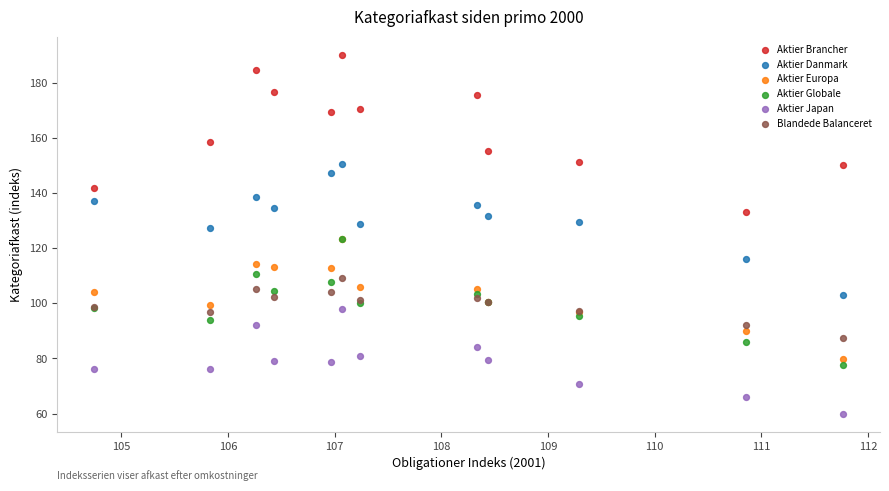

In the Aktier Brancher series, what Y value is closest to 161?

158.4